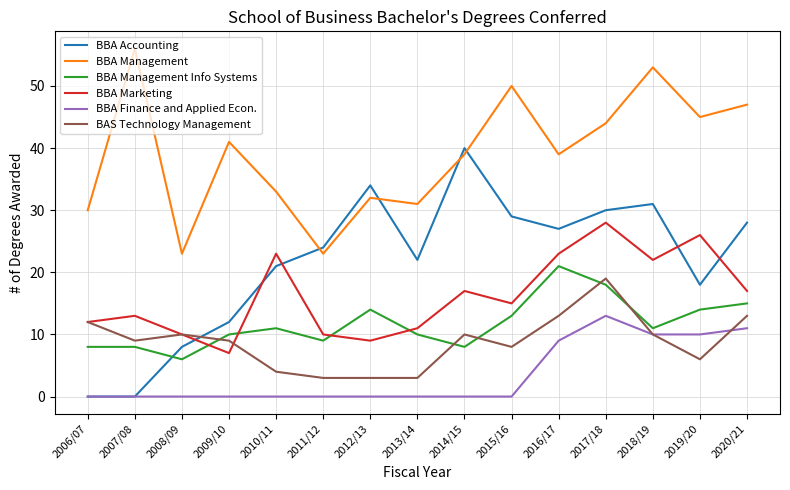

What is the difference between the BBA Management values at 2017/18 and 2006/07?

14